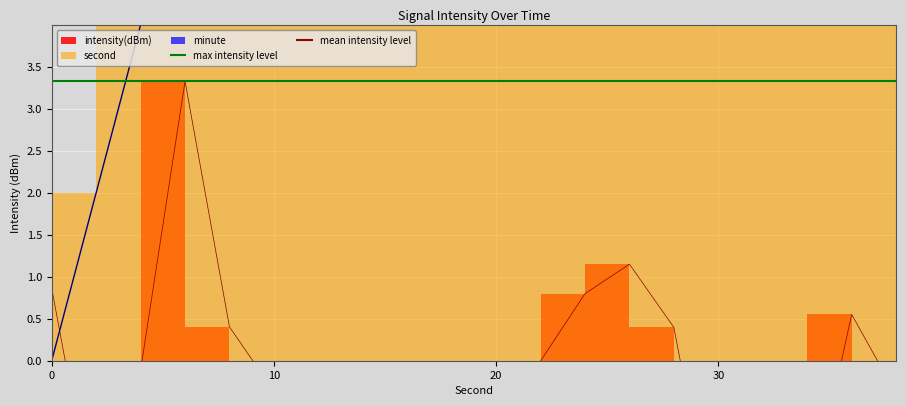

Is this an area chart (filled region under the line)?

No